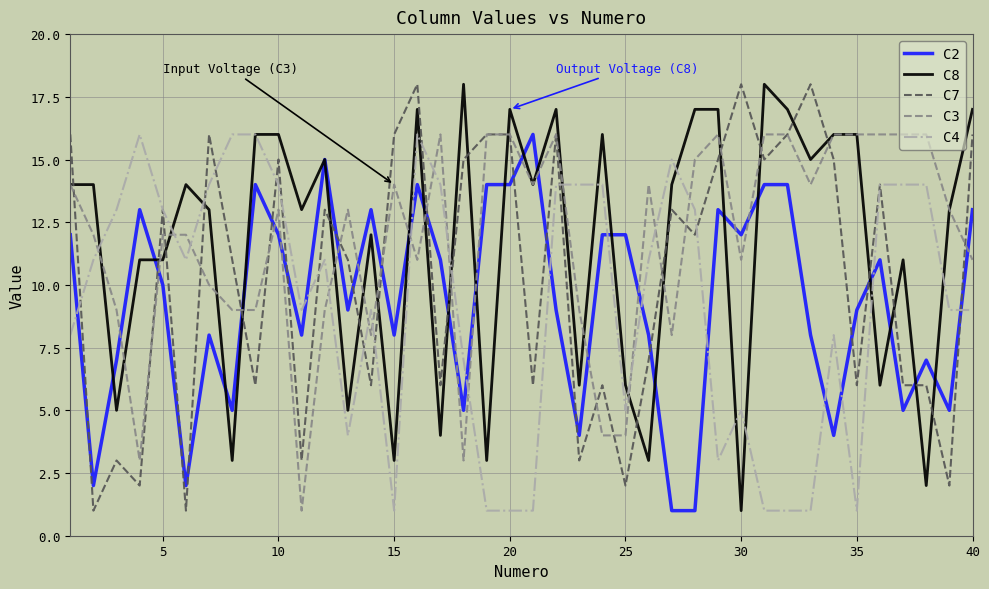

Which series ends up on top after the final intersection of C2 and C3?

C2